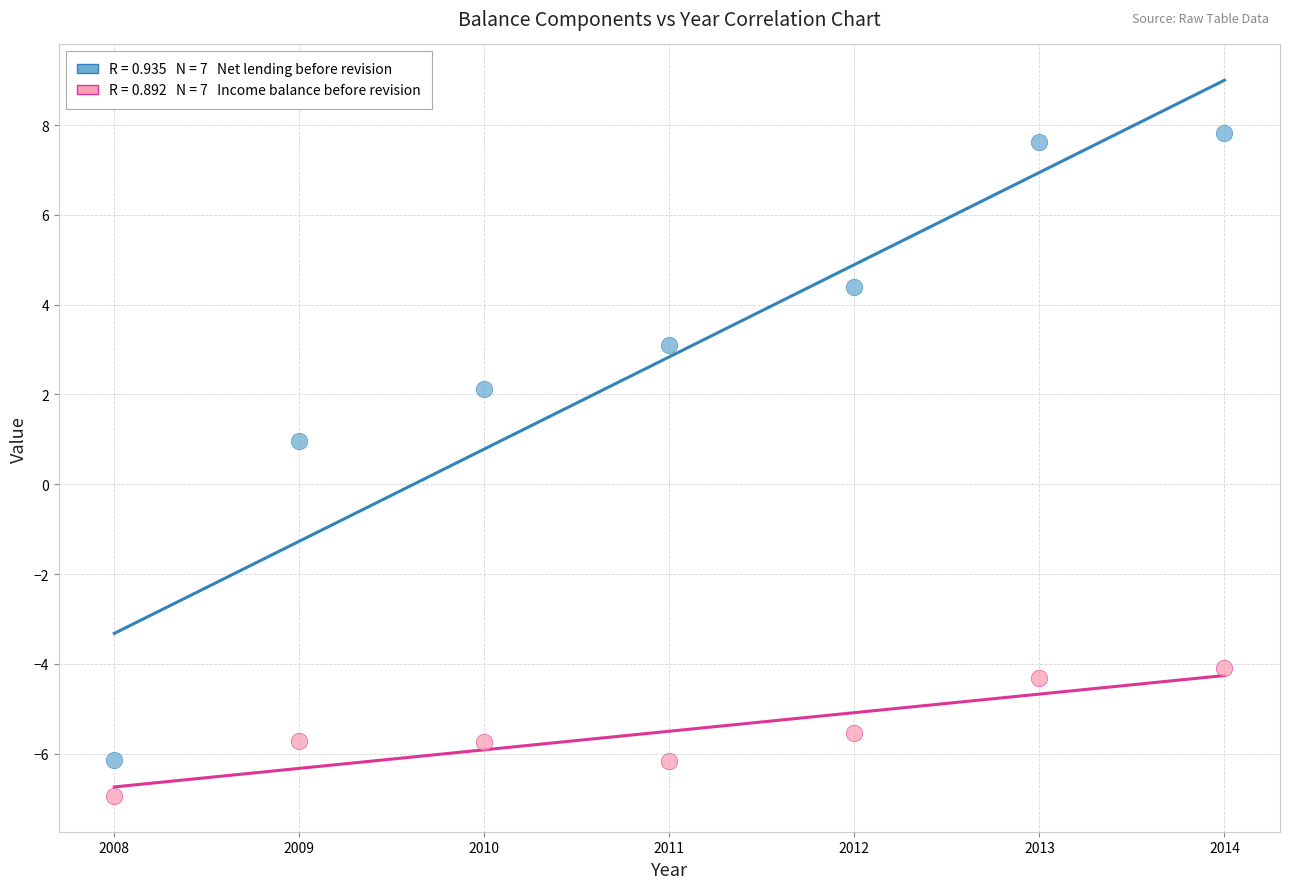

Across all data points, what is the range of X values (max minus min)?

6.0